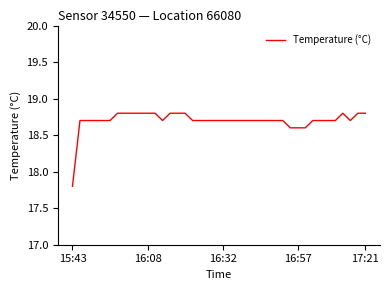

Reading right to left, transcribe all the data shown in this chart.

18.8	18.8	18.7	18.8	18.7	18.7	18.7	18.7	18.6	18.6	18.6	18.7	18.7	18.7	18.7	18.7	18.7	18.7	18.7	18.7	18.7	18.7	18.7	18.7	18.8	18.8	18.8	18.7	18.8	18.8	18.8	18.8	18.8	18.8	18.7	18.7	18.7	18.7	18.7	17.8